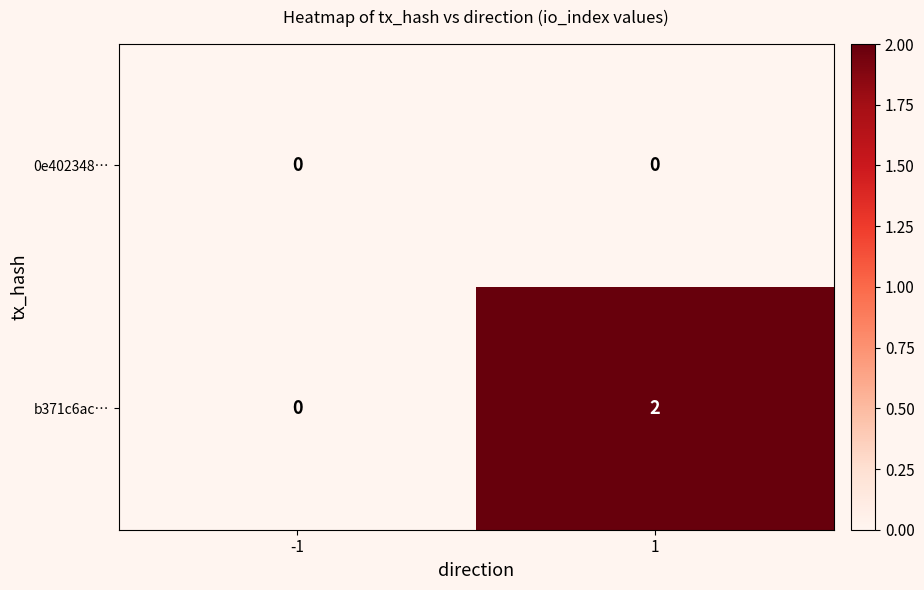

How many values in the b371c6ac… series are below 2?

1